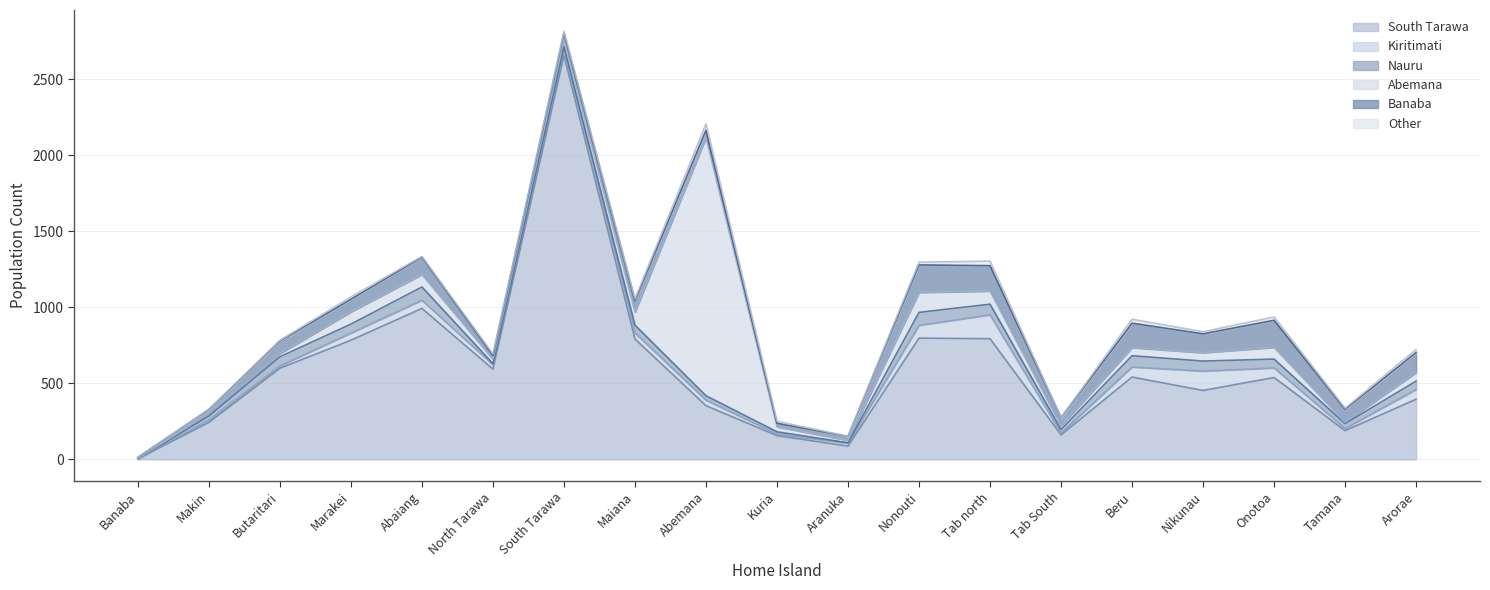

Is the value of Nauru at Nonouti greater than the value of Banaba at Tamana?

No